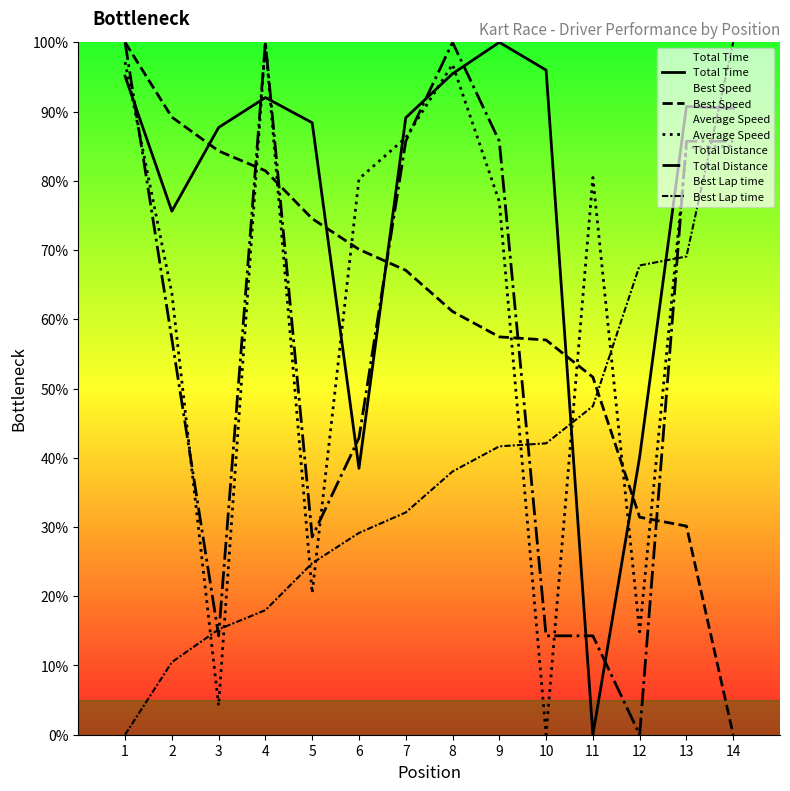

What is the maximum value for Best Speed?

100.0